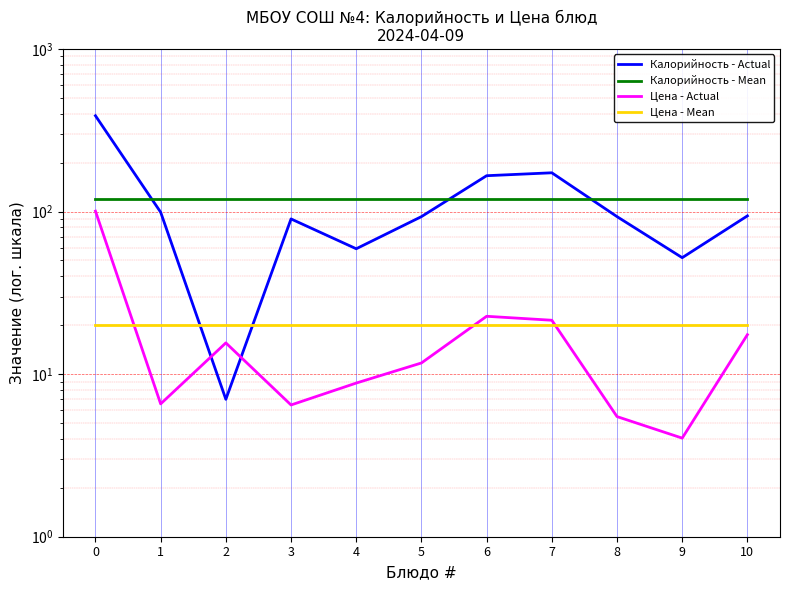

How many data points in Цена - Actual are above 11?

6